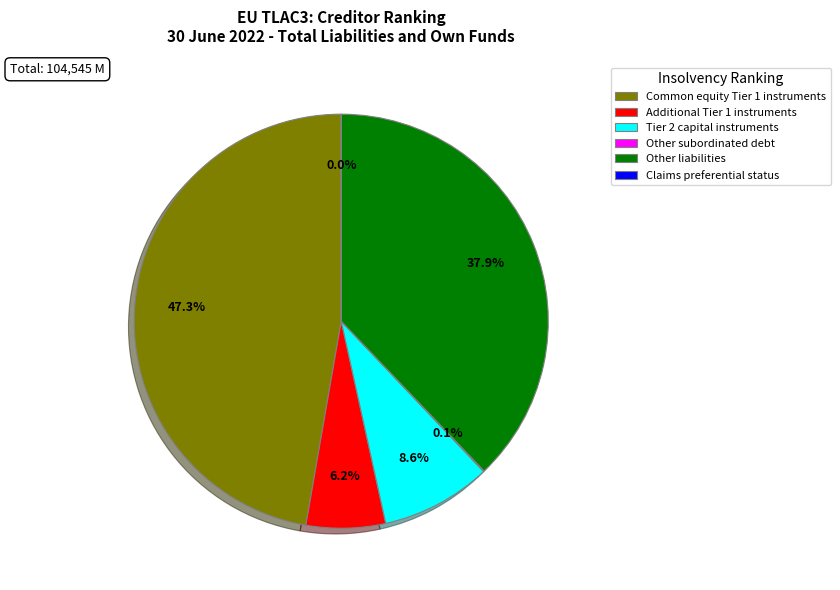

Does Common equity Tier 1 instruments represent more than half of the total?

No